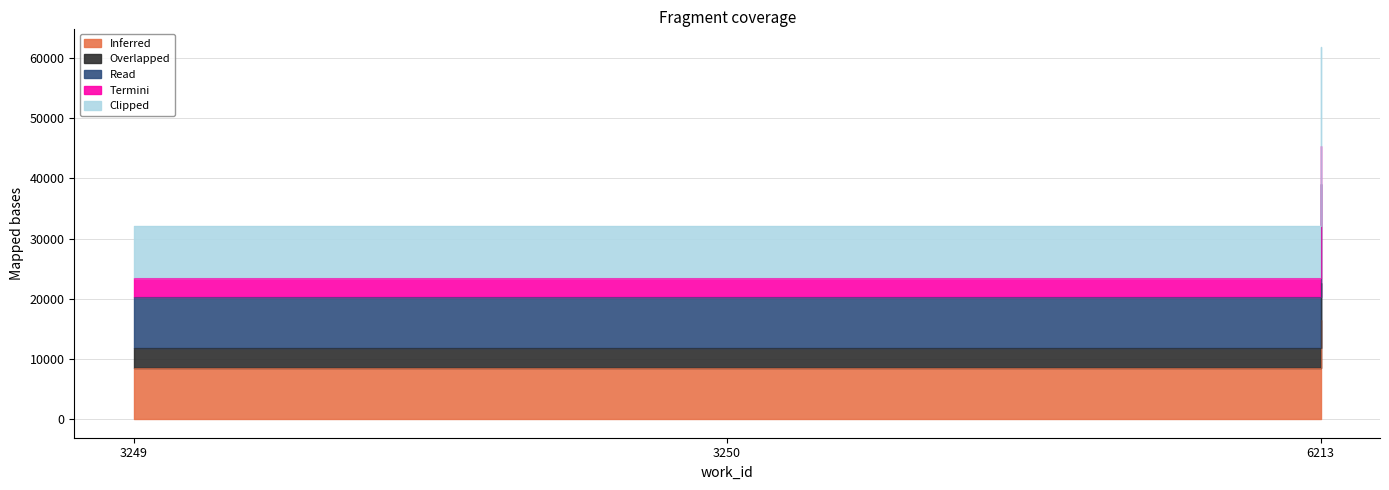

The Inferred series shows 16456 at 6213. True or false?

True